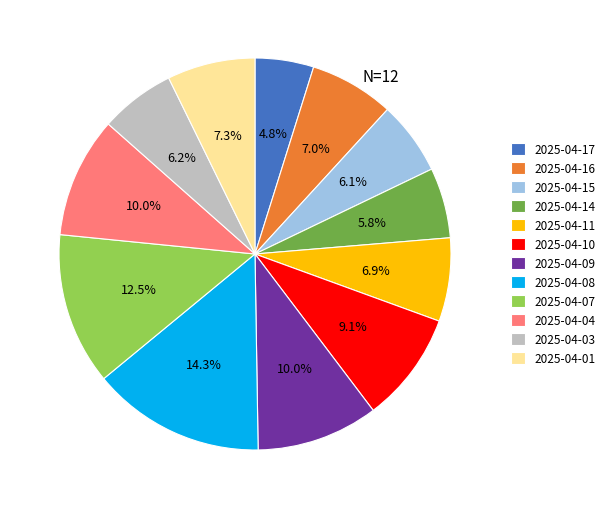

How many slices are in this pie chart?

12